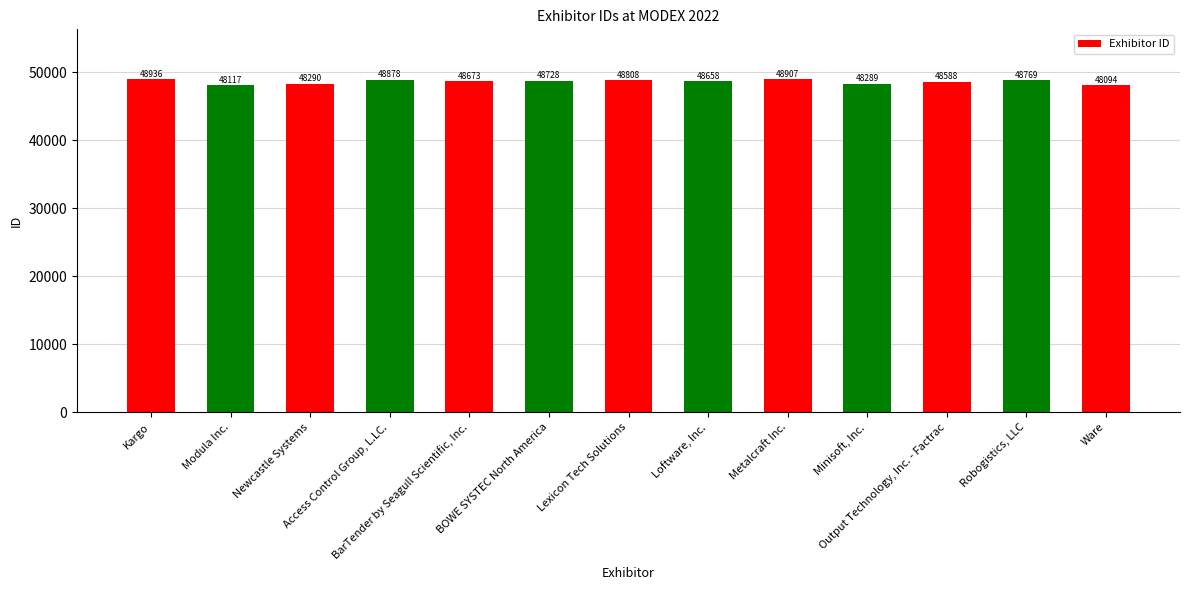

What position from the right is Access Control Group, L.LC.?

10